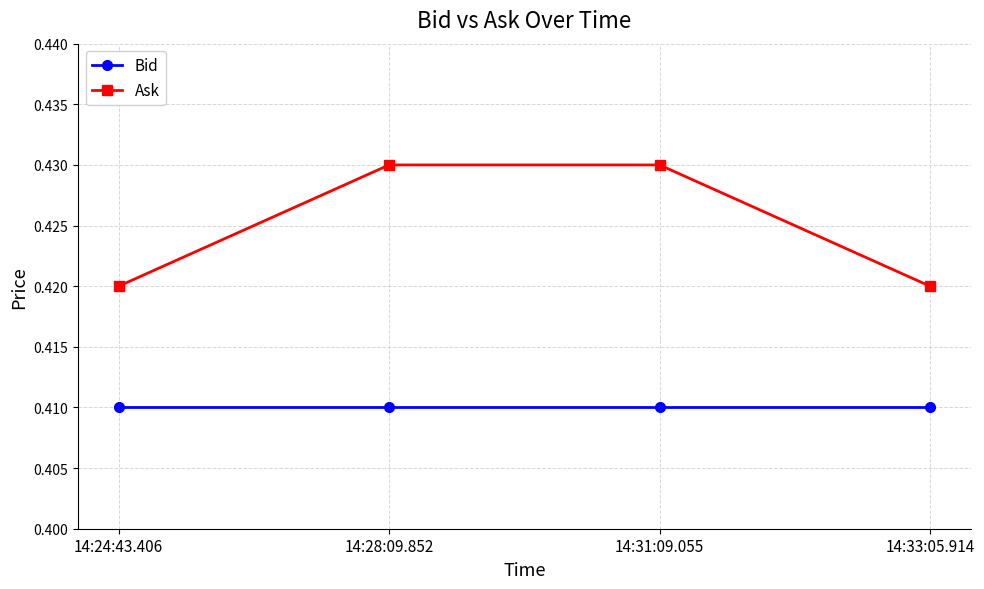

True or false: Bid and Ask intersect in this chart.

False